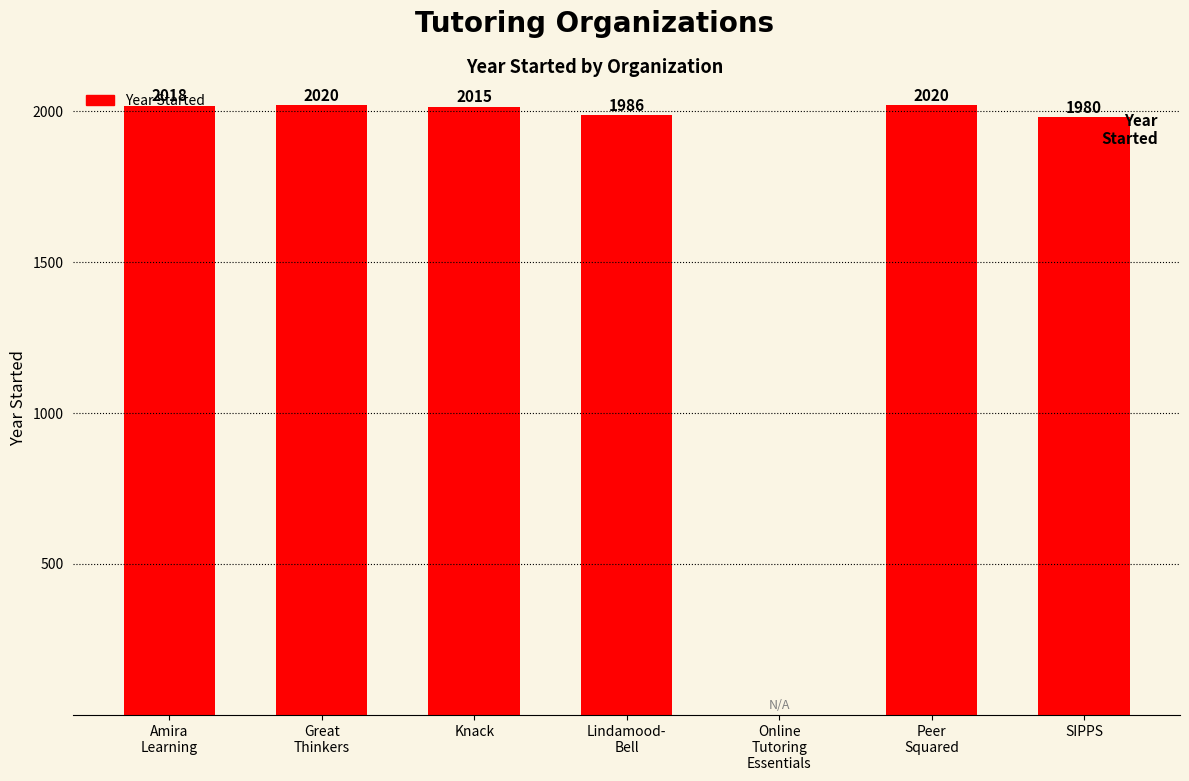

Reading left to right, transcribe all the data shown in this chart.

2018	2020	2015	1986	0	2020	1980